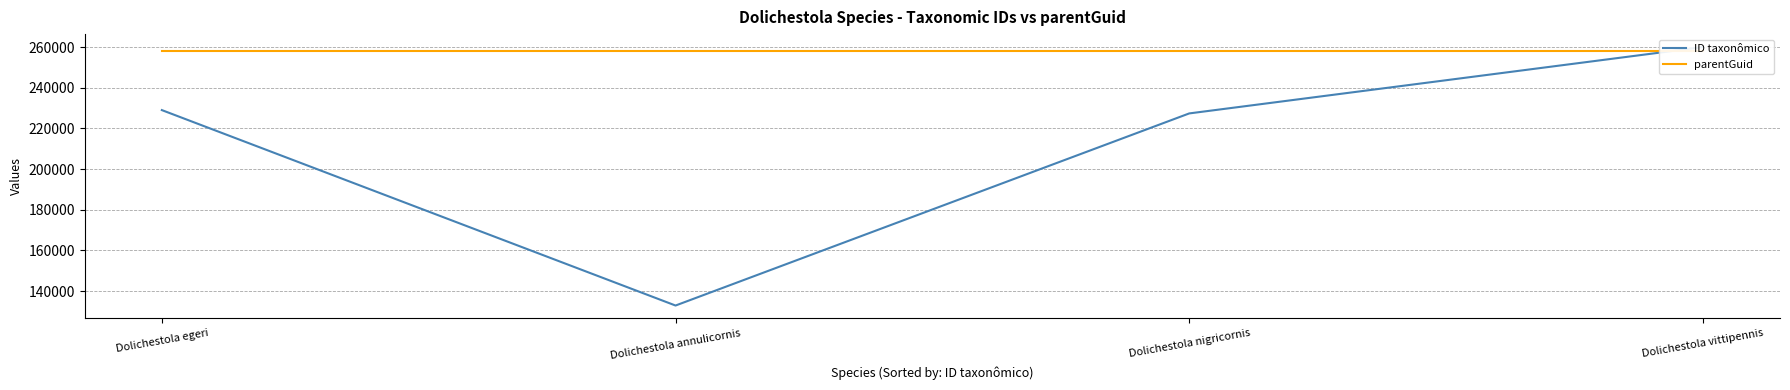

Rank the series by their average value, from lowest to highest.

ID taxonômico, parentGuid